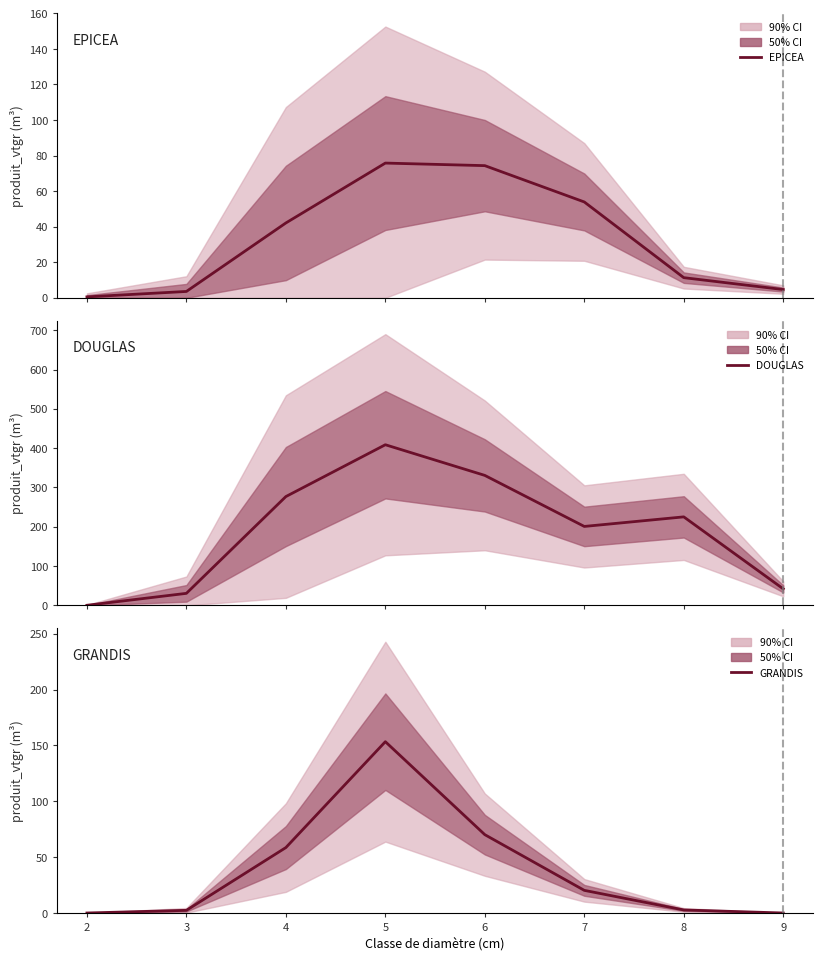

How many categories are shown in the chart?

8